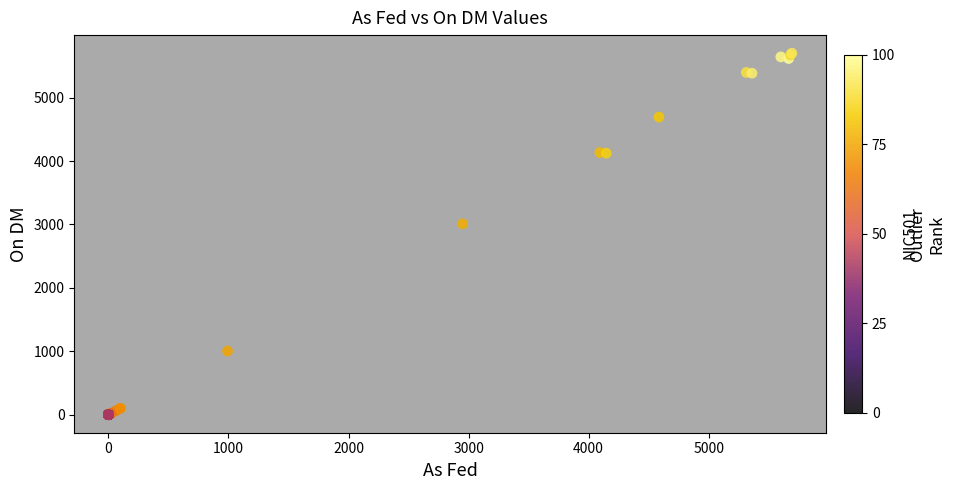

What Y value in the scatter plot is closest to 2850?

3009.2